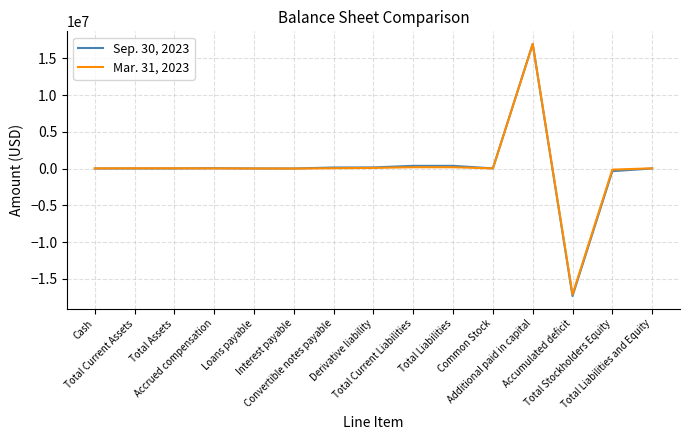

What is the lowest value of the Sep. 30, 2023 series?

-17327559